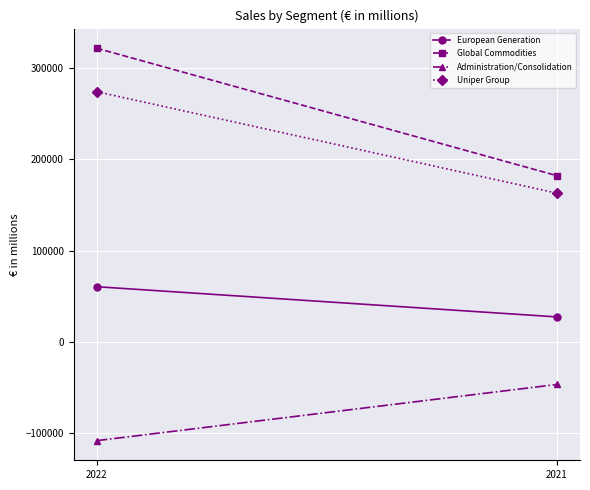

How many values in the European Generation series are below 60502?

1